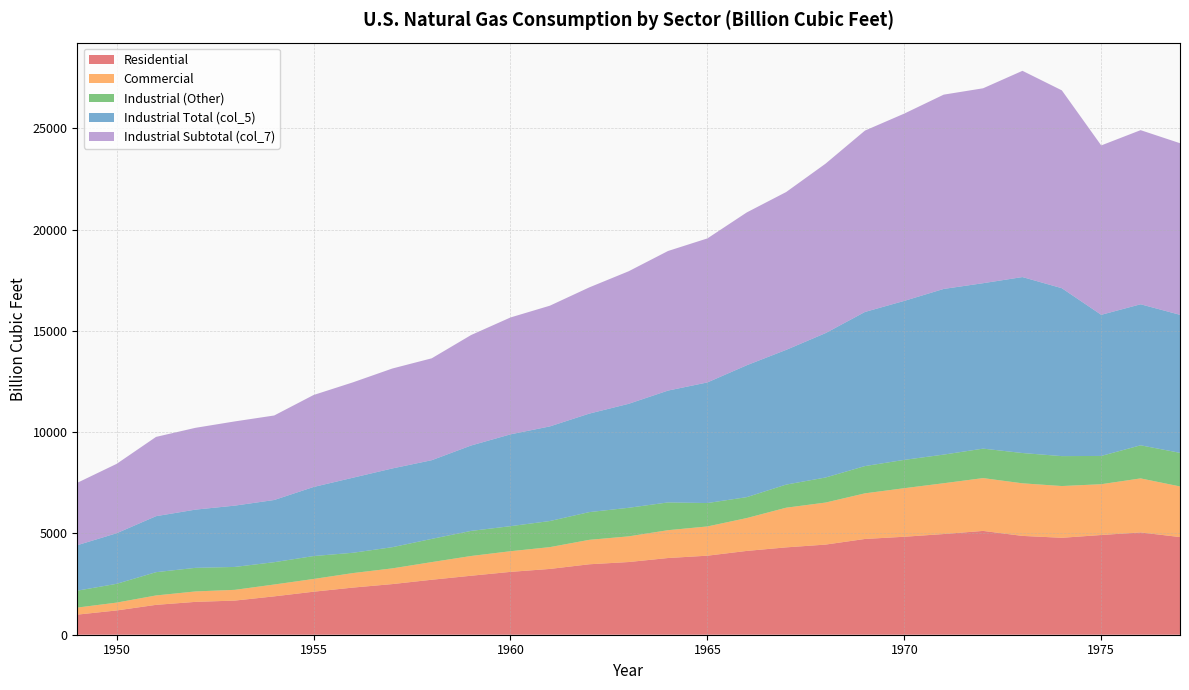

Reading right to left, what are all the values shown in this chart?

Residential: 4821.5	5051.4	4924.1	4786.1	4879.4	5126.0	4971.7	4837.4	4728.3	4450.4	4313.3	4138.3	3902.8	3787.3	3589.0	3478.6	3248.6	3103.2	2912.6	2714.3	2500.3	2327.6	2124.0	1894.2	1685.5	1622.0	1474.7	1198.4	992.5
Commercial: 2500.8	2667.7	2508.3	2555.6	2597.0	2608.0	2509.0	2398.5	2253.2	2075.7	1959.0	1622.7	1443.6	1374.7	1267.8	1206.7	1076.8	1020.2	975.1	871.8	775.9	716.9	629.2	585.0	530.6	515.7	464.3	387.8	347.8
Industrial (Other): 1659.1	1634.4	1396.3	1477.4	1495.9	1455.6	1413.7	1398.8	1345.6	1237.1	1141.0	1033.4	1156.2	1370.8	1411.1	1369.5	1288.8	1236.8	1238.9	1146.1	1046.1	1002.5	1131.0	1102.5	1131.0	1164.6	1149.5	927.6	835.3
Industrial Total (col_5): 6815.3	6963.9	6968.3	8291.8	8688.7	8168.9	8180.5	7850.7	7610.5	7130.0	6653.0	6512.7	5955.4	5522.5	5134.1	4863.3	4672.4	4534.5	4216.7	3885.4	3888.5	3706.6	3411.0	3070.7	3027.5	2874.8	2765.3	2498.3	2245.4
Industrial Subtotal (col_7): 8474.4	8598.2	8364.5	9769.2	10184.6	9624.4	9594.2	9249.4	8956.1	8367.1	7794.0	7546.1	7111.6	6893.3	6545.2	6232.8	5961.1	5771.3	5455.6	5031.5	4934.6	4709.1	4542.0	4173.2	4158.5	4039.4	3914.7	3425.9	3080.7